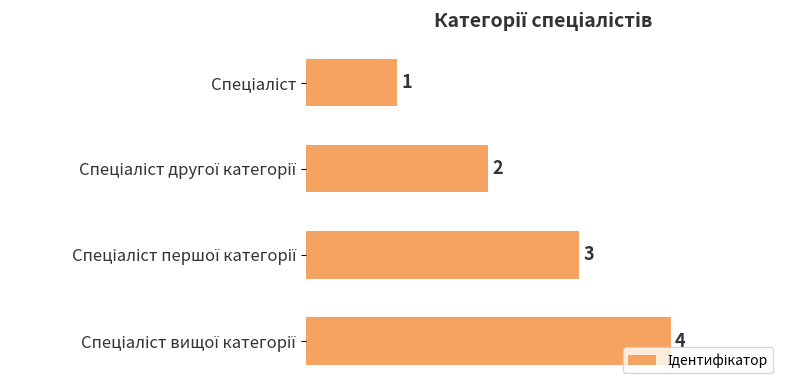

What is the smallest value displayed?

1